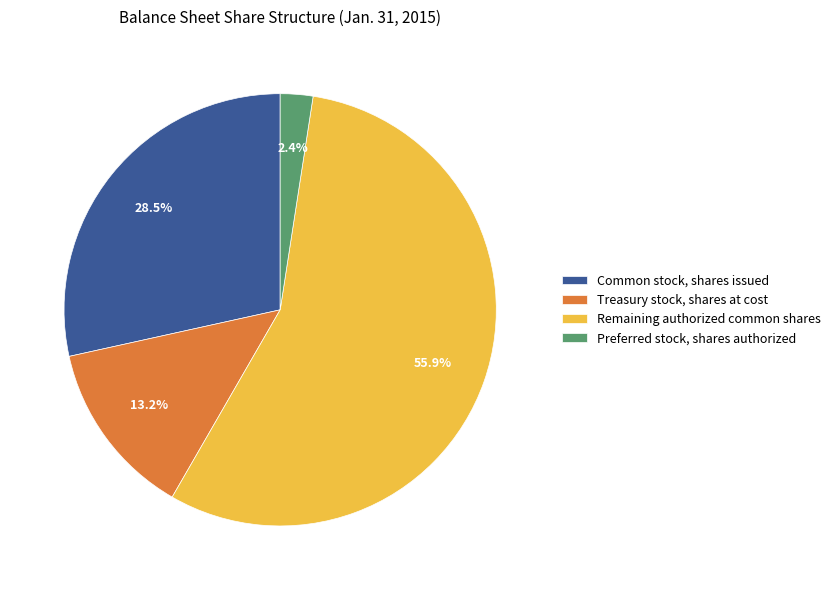

Which category has the smallest portion of the pie?

Preferred stock, shares authorized